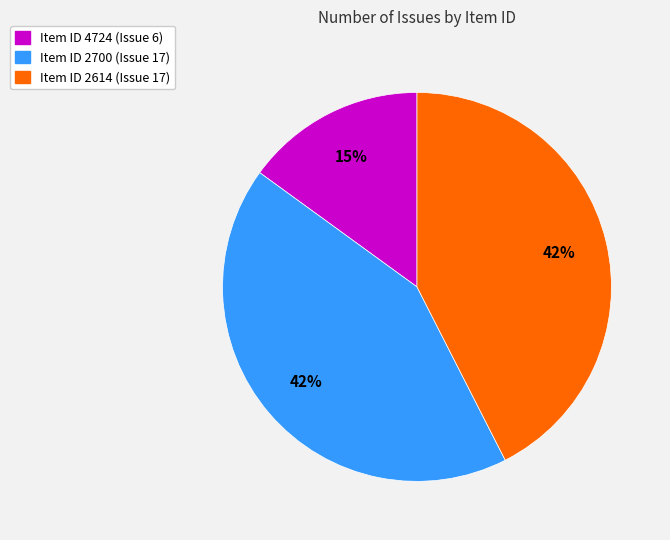

To the nearest percent, what is the average slice percentage?

33%